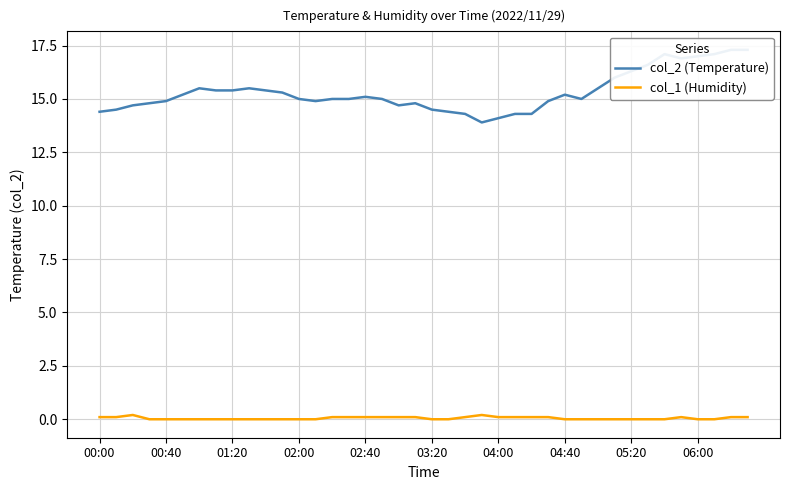

Rank the series by their maximum value, from lowest to highest.

col_1 (Humidity), col_2 (Temperature)